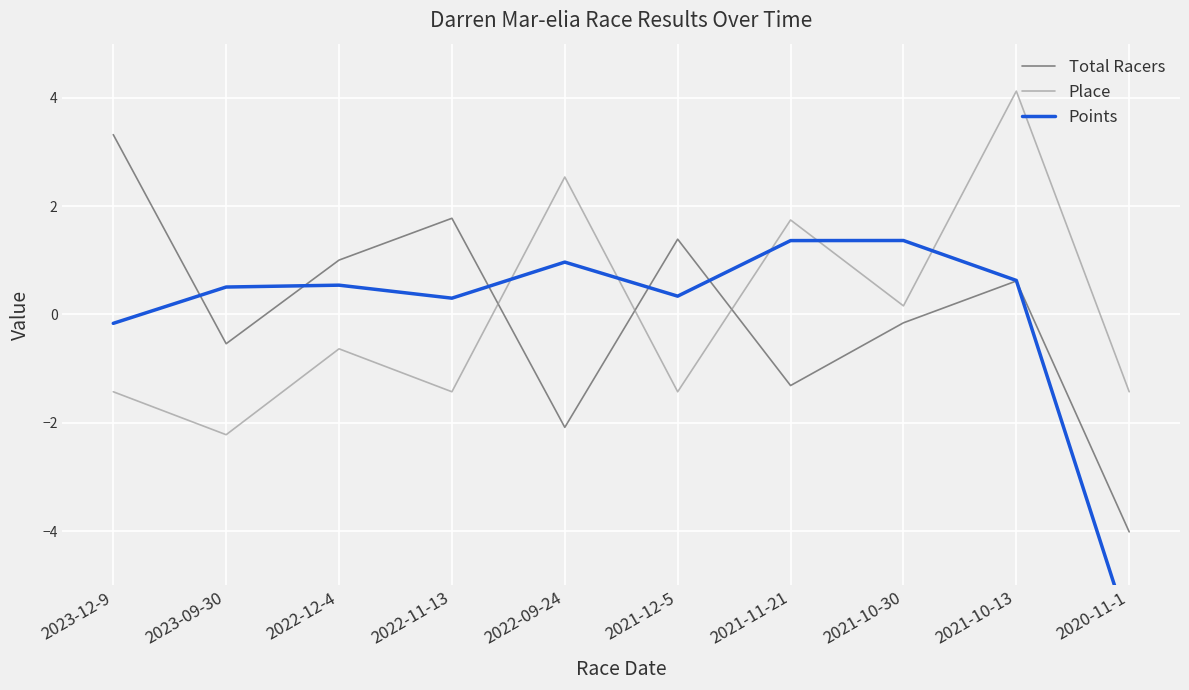

How many lines are shown in the chart?

3